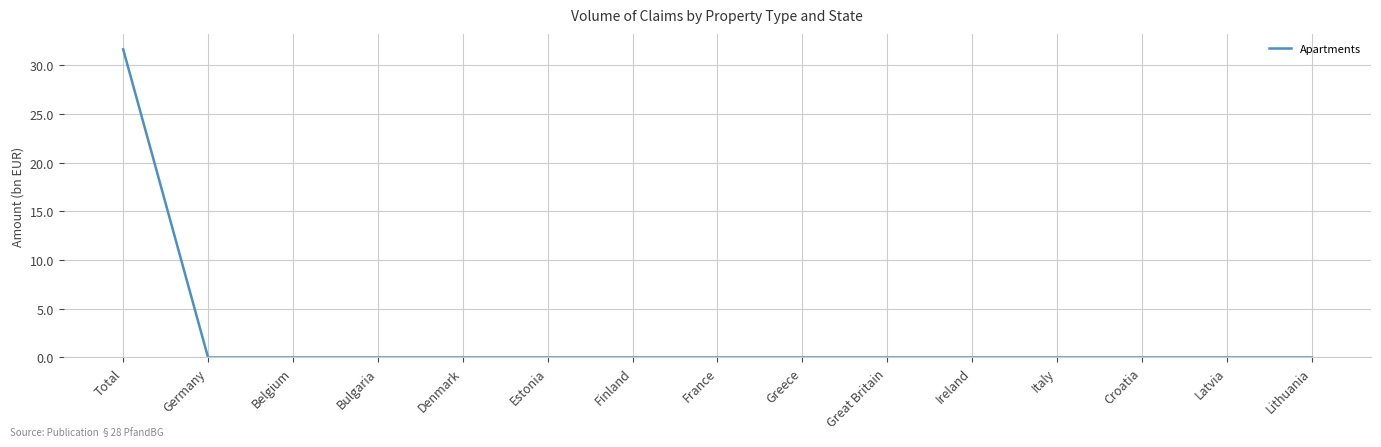

Reading left to right, list all the values displayed in this chart.

31.6	0.0	0.0	0.0	0.0	0.0	0.0	0.0	0.0	0.0	0.0	0.0	0.0	0.0	0.0